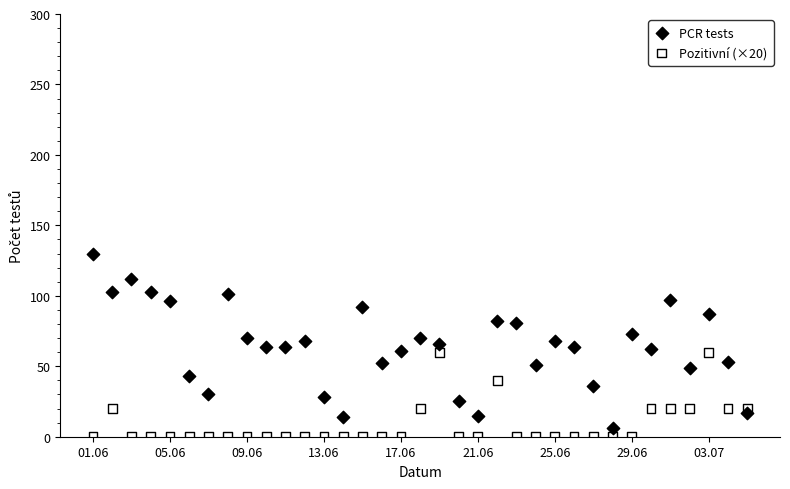

Which series has the largest Y range (max minus min)?

PCR tests